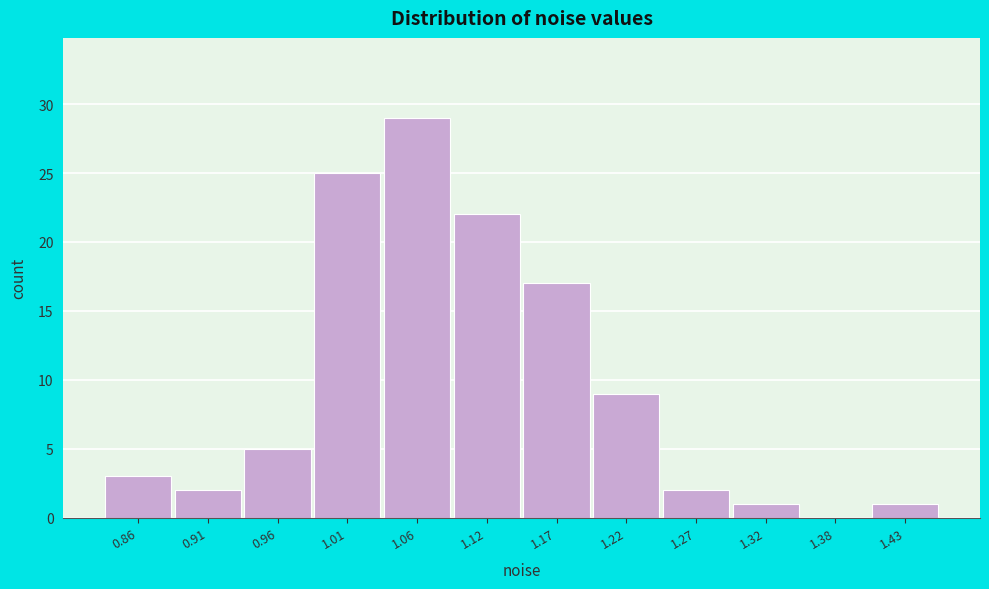

Reading left to right, transcribe all the data shown in this chart.

0.86=3	0.91=2	0.96=5	1.01=25	1.06=29	1.12=22	1.17=17	1.22=9	1.27=2	1.32=1	1.38=0	1.43=1